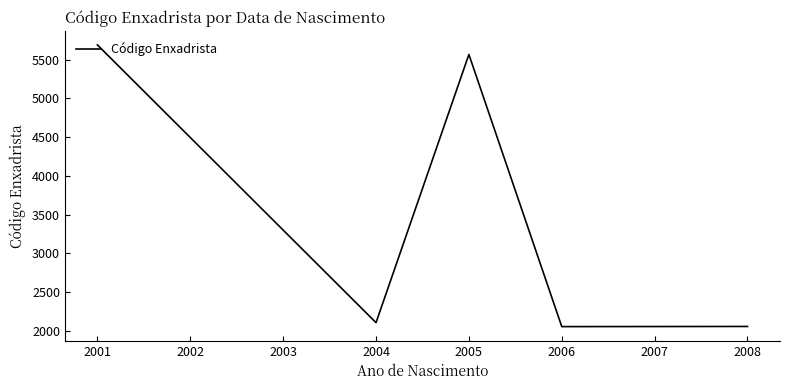

True or false: there are more than 0 points higher than both neighbors.

True